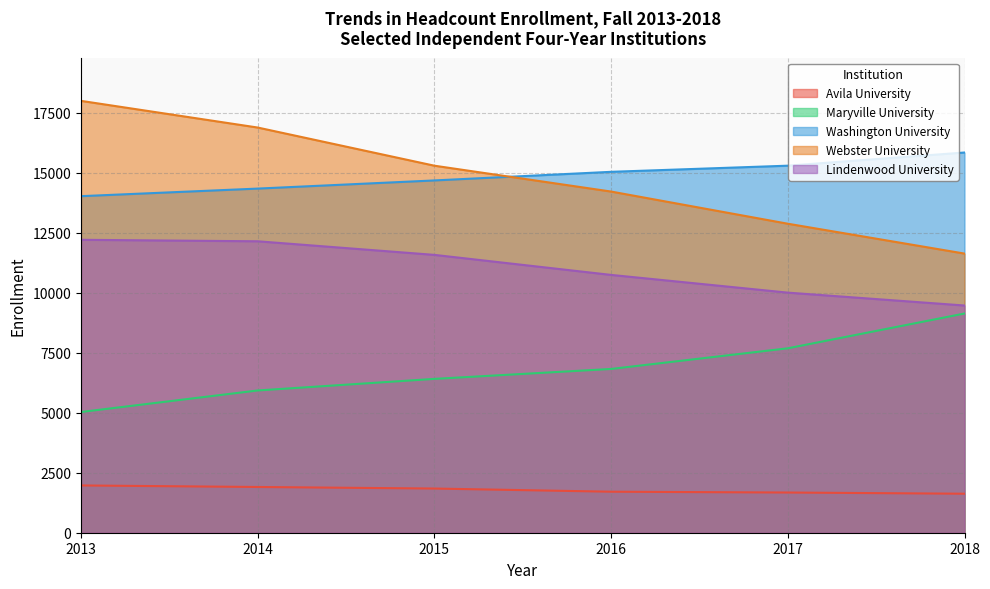

Where do Washington University and Webster University first cross each other?

2015 and 2016